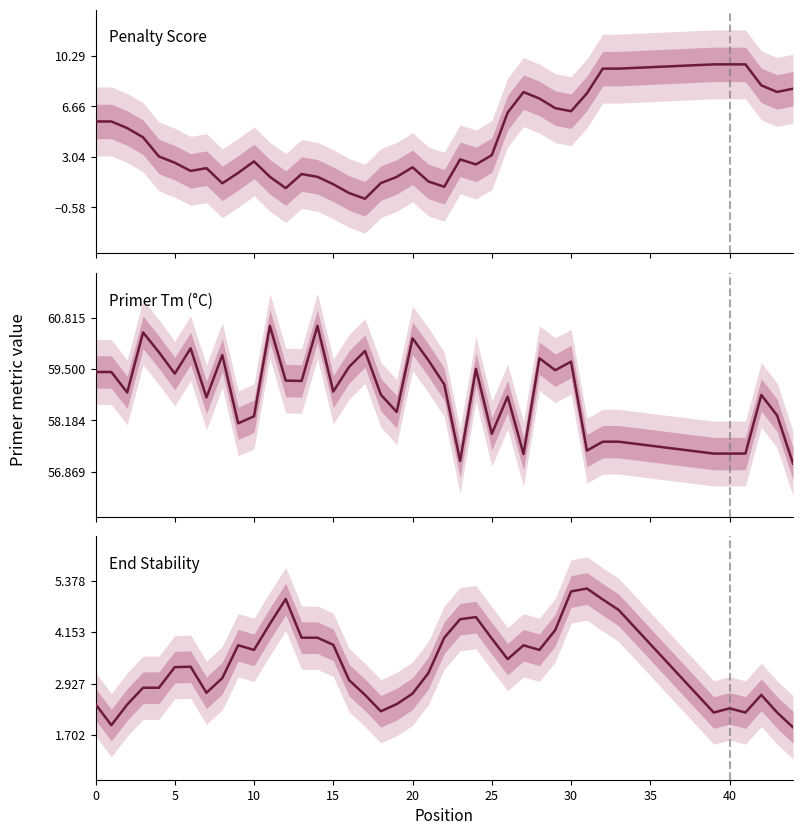

At which label is End Stability closest to 3?

16